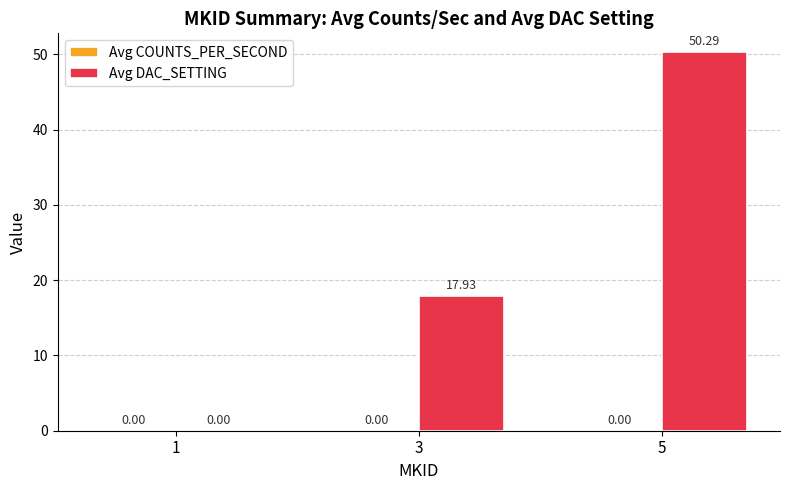

Count the number of data series in this chart.

1